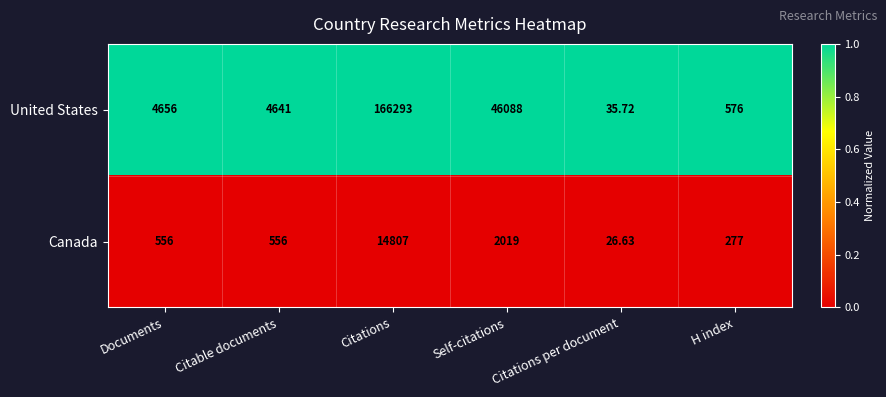

Count the number of categories in the chart.

6